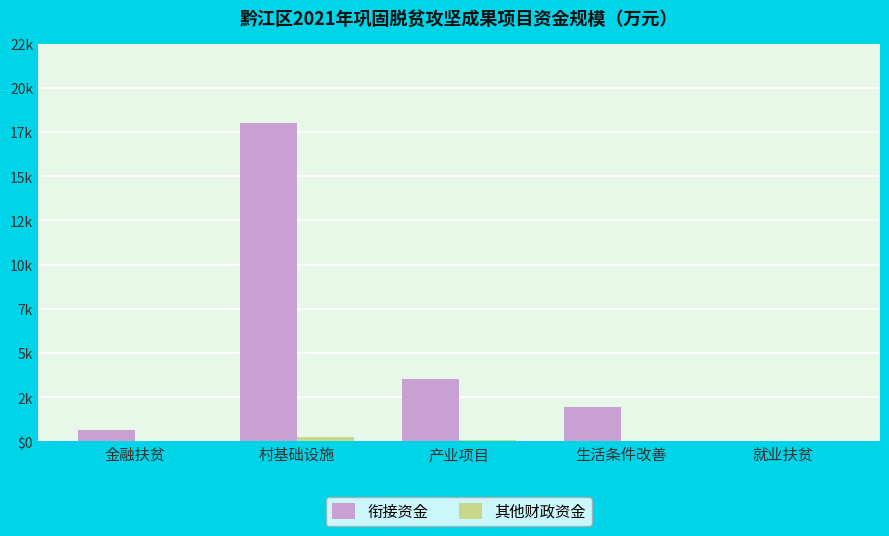

What are all the series names shown in the legend?

衔接资金, 其他财政资金